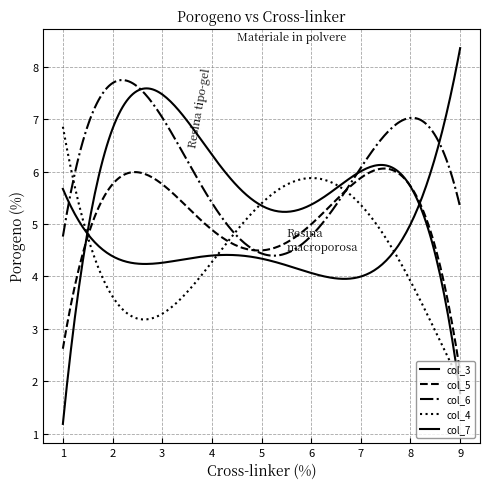

Does the chart display data point markers on the line(s)?

No